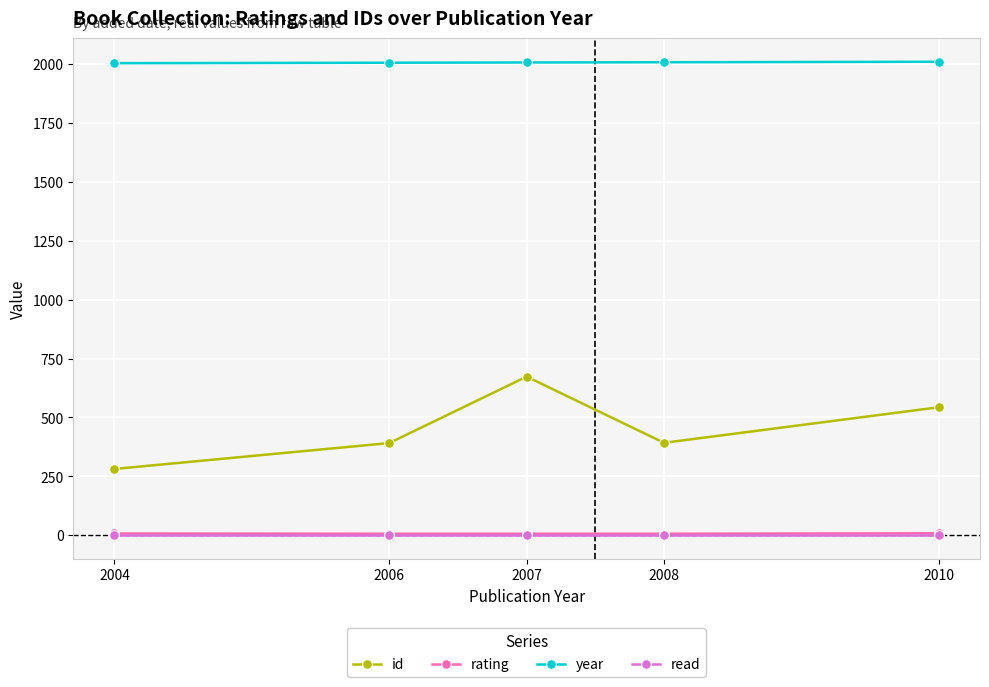

Between 2004 and 2006, which series saw the biggest shift?

id